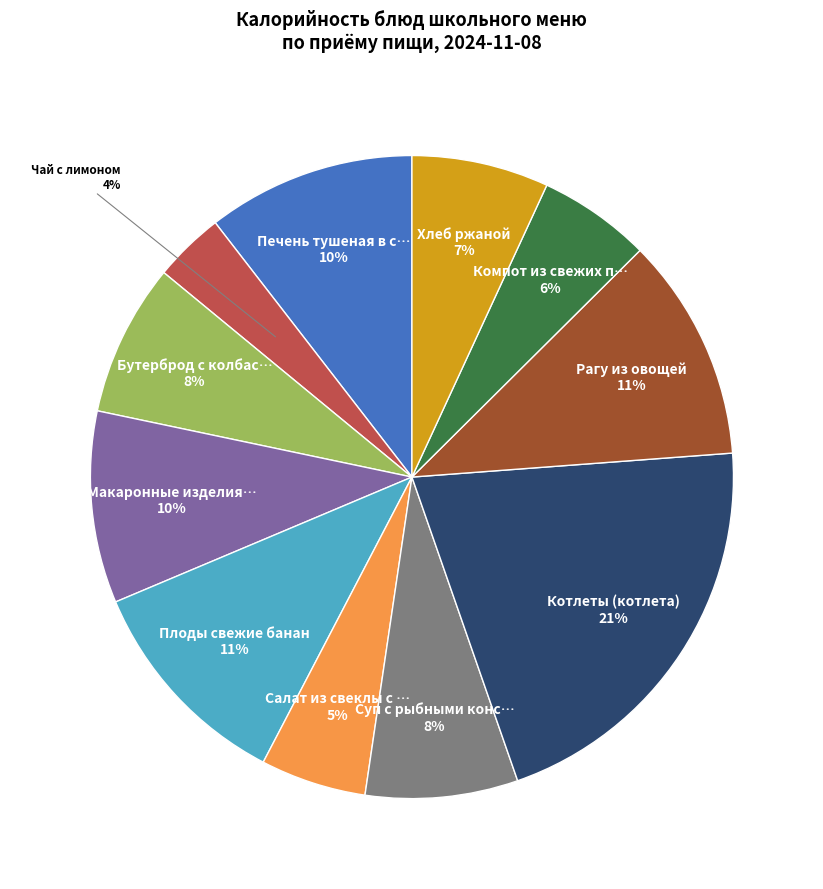

To the nearest percent, what is the difference between the largest and smallest slice percentages?

17%